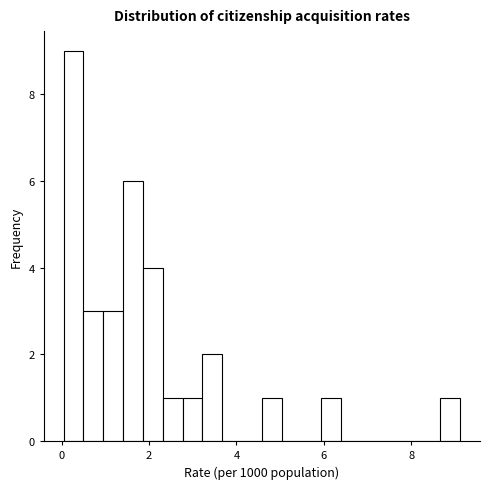

Around what value on the x-axis is the tallest bar? Give the approximate position of its centre, as read against the axis.

0.2